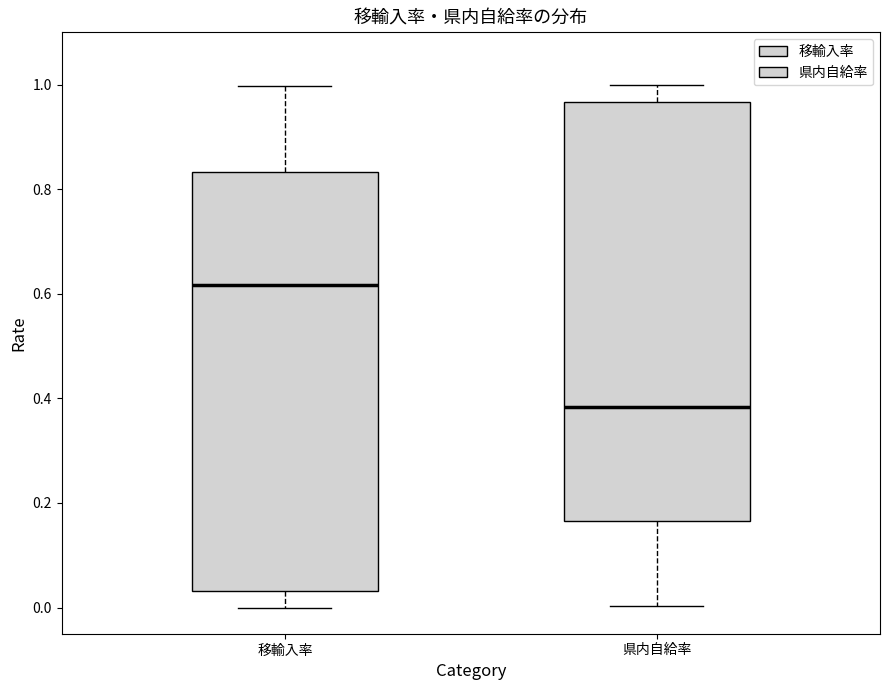

Reading left to right, read every box against the y-axis: the position of its median line, the range the box covers, and the ends of its whiskers. The values are not printed on the chart, so give them approximately, as read against the axis.

移輸入率: median 0.62, box 0.04 to 0.84, whiskers 0.00 to 1.00
県内自給率: median 0.38, box 0.16 to 0.96, whiskers 0.00 to 1.00